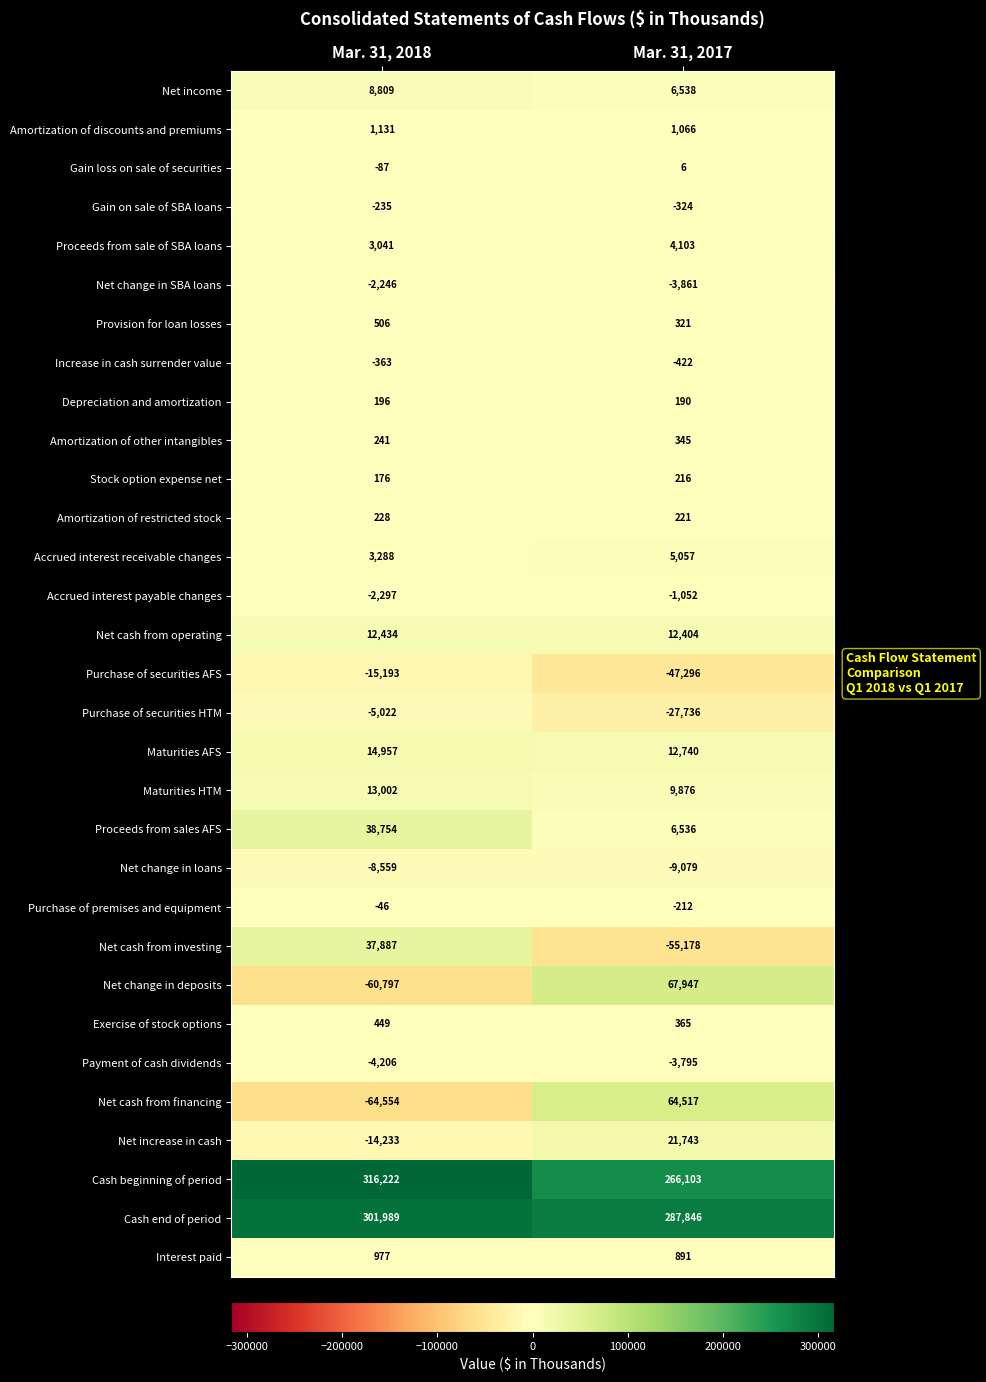

What is the spread (max minus min) of values at Mar. 31, 2017?

343024